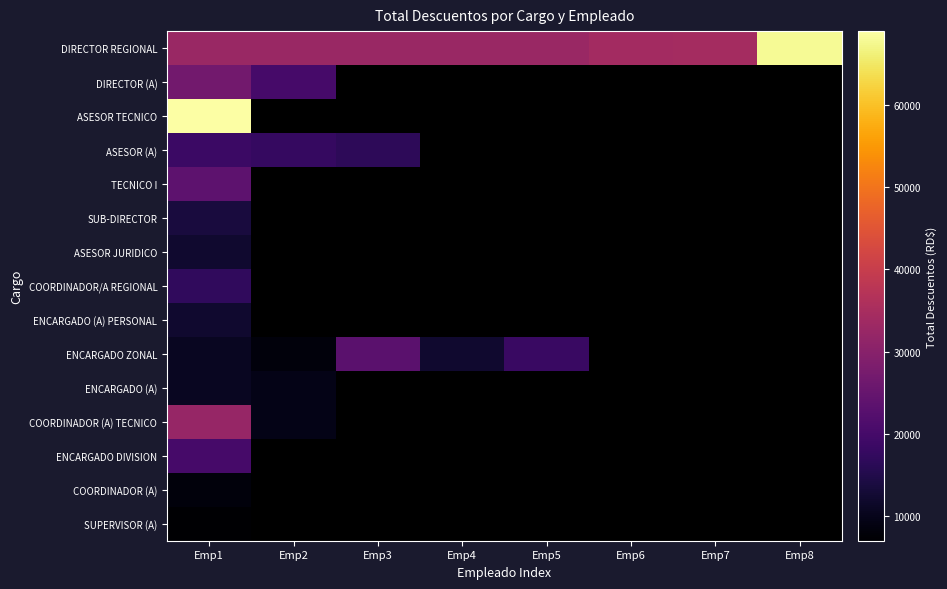

Reading left to right, list all the values displayed in this chart.

DIRECTOR REGIONAL: Emp1=32756.6	Emp2=32756.6	Emp3=32756.6	Emp4=32756.6	Emp5=32756.6	Emp6=34356.6	Emp7=34556.6	Emp8=67798.2
DIRECTOR (A): Emp1=26848.5	Emp2=20153.0	Emp3=0.0	Emp4=0.0	Emp5=0.0	Emp6=0.0	Emp7=0.0	Emp8=0.0
ASESOR TECNICO: Emp1=68944.2	Emp2=0.0	Emp3=0.0	Emp4=0.0	Emp5=0.0	Emp6=0.0	Emp7=0.0	Emp8=0.0
ASESOR (A): Emp1=18640.4	Emp2=17746.0	Emp3=16568.7	Emp4=0.0	Emp5=0.0	Emp6=0.0	Emp7=0.0	Emp8=0.0
TECNICO I: Emp1=23645.5	Emp2=0.0	Emp3=0.0	Emp4=0.0	Emp5=0.0	Emp6=0.0	Emp7=0.0	Emp8=0.0
SUB-DIRECTOR: Emp1=13625.5	Emp2=0.0	Emp3=0.0	Emp4=0.0	Emp5=0.0	Emp6=0.0	Emp7=0.0	Emp8=0.0
ASESOR JURIDICO: Emp1=12153.9	Emp2=0.0	Emp3=0.0	Emp4=0.0	Emp5=0.0	Emp6=0.0	Emp7=0.0	Emp8=0.0
COORDINADOR/A REGIONAL: Emp1=17153.9	Emp2=0.0	Emp3=0.0	Emp4=0.0	Emp5=0.0	Emp6=0.0	Emp7=0.0	Emp8=0.0
ENCARGADO (A) PERSONAL: Emp1=12153.9	Emp2=0.0	Emp3=0.0	Emp4=0.0	Emp5=0.0	Emp6=0.0	Emp7=0.0	Emp8=0.0
ENCARGADO ZONAL: Emp1=10766.9	Emp2=8294.1	Emp3=23102.0	Emp4=12232.7	Emp5=18234.3	Emp6=0.0	Emp7=0.0	Emp8=0.0
ENCARGADO (A): Emp1=10766.9	Emp2=9530.5	Emp3=0.0	Emp4=0.0	Emp5=0.0	Emp6=0.0	Emp7=0.0	Emp8=0.0
COORDINADOR (A) TECNICO: Emp1=32236.0	Emp2=9530.5	Emp3=0.0	Emp4=0.0	Emp5=0.0	Emp6=0.0	Emp7=0.0	Emp8=0.0
ENCARGADO DIVISION: Emp1=20189.9	Emp2=0.0	Emp3=0.0	Emp4=0.0	Emp5=0.0	Emp6=0.0	Emp7=0.0	Emp8=0.0
COORDINADOR (A): Emp1=8294.1	Emp2=0.0	Emp3=0.0	Emp4=0.0	Emp5=0.0	Emp6=0.0	Emp7=0.0	Emp8=0.0
SUPERVISOR (A): Emp1=7057.7	Emp2=0.0	Emp3=0.0	Emp4=0.0	Emp5=0.0	Emp6=0.0	Emp7=0.0	Emp8=0.0